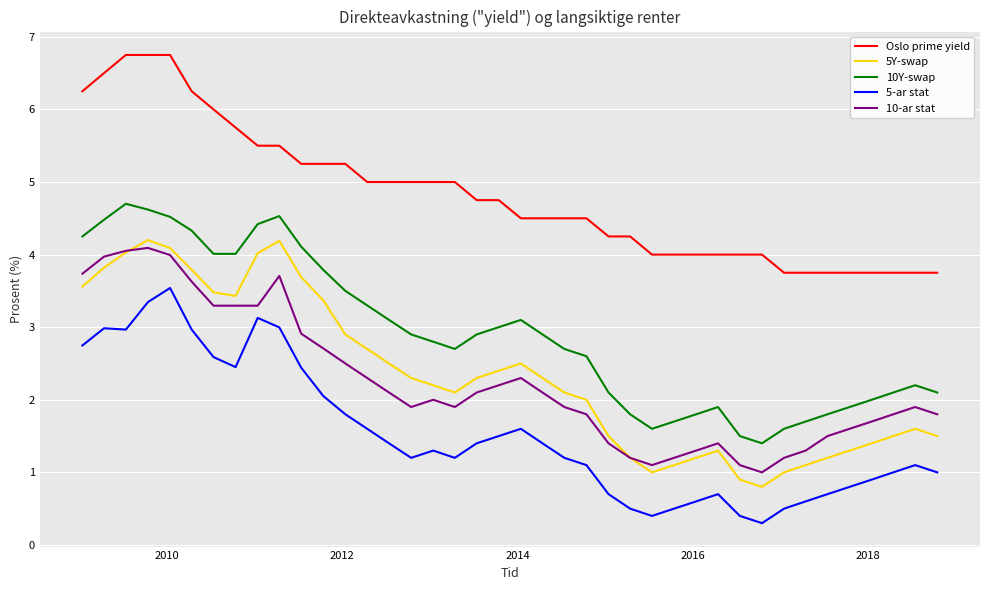

True or false: 10-ar stat and Oslo prime yield intersect in this chart.

False